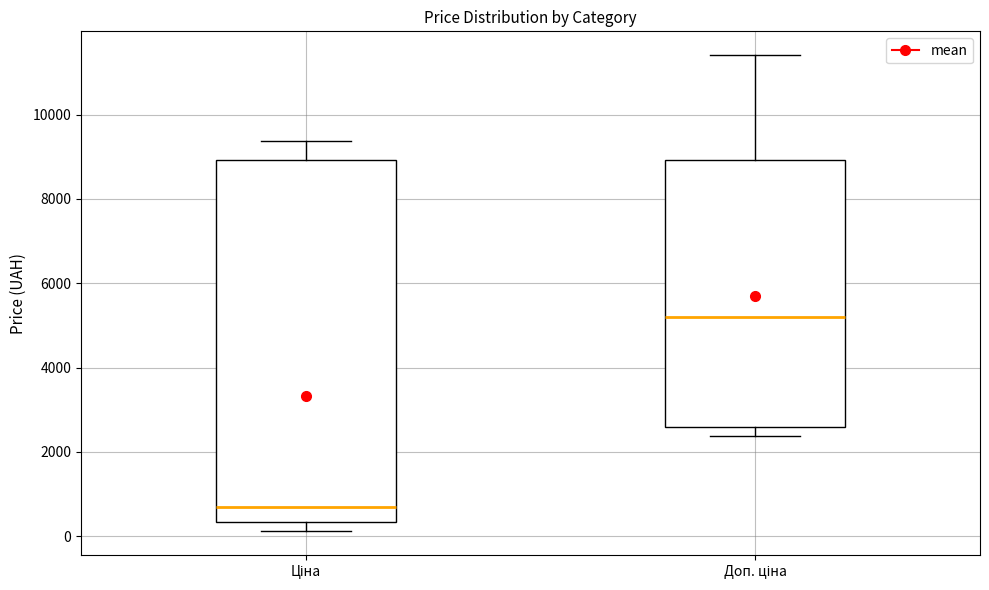

Reading left to right, transcribe this box plot: for each box, give where its median line is, the range the box spans, and where its two whiskers end, as read against the y-axis. The values are not printed on the chart, so give them approximately, as read against the axis.

Ціна: median 600, box 400 to 9000, whiskers 200 to 9400
Доп. ціна: median 5200, box 2600 to 9000, whiskers 2400 to 11400